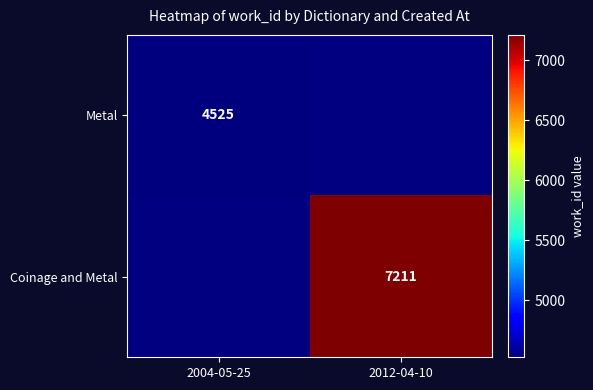

True or false: Coinage and Metal has a value of 7211 at 2012-04-10.

True